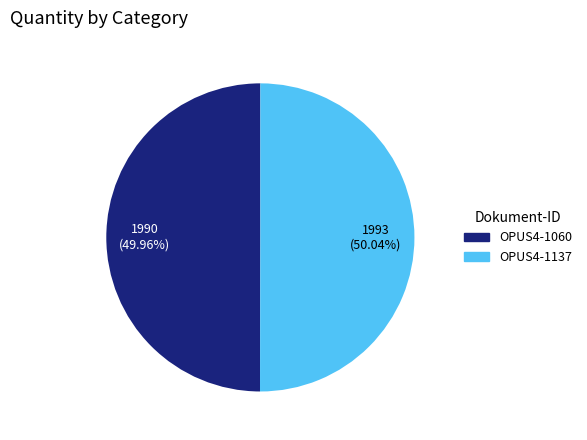

What is the ratio of the value at OPUS4-1060 to the value at OPUS4-1137?

1.0